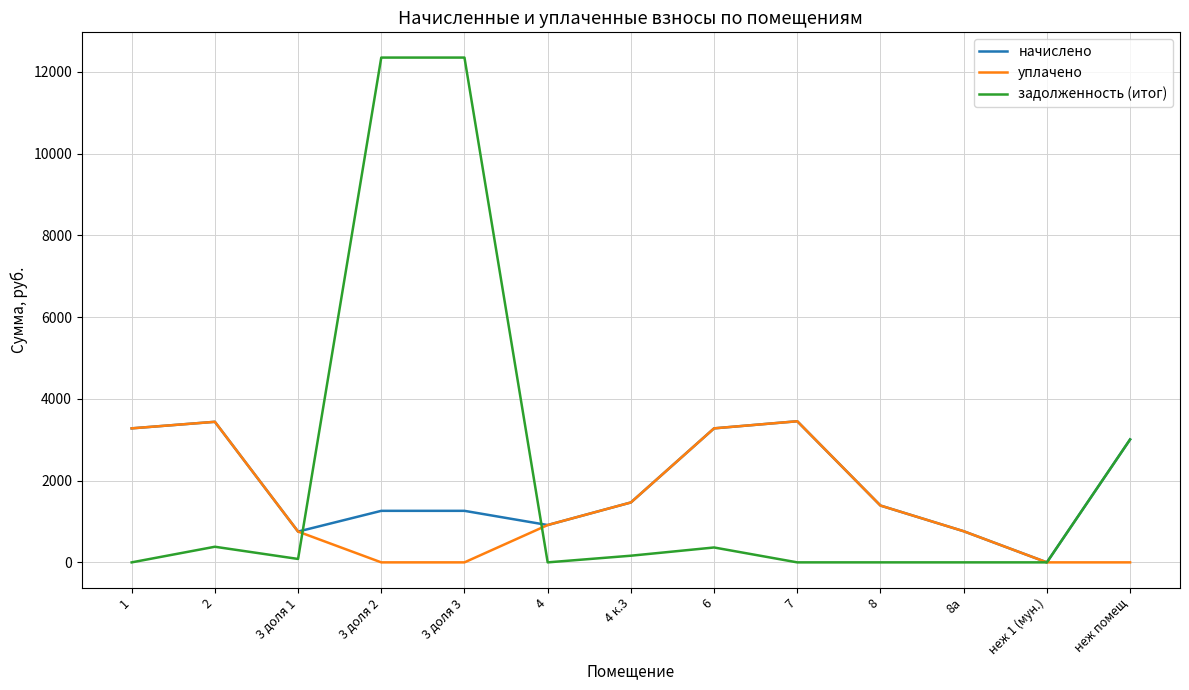

Is it true that задолженность (итог) equals 3007.2 at неж помещ?

True